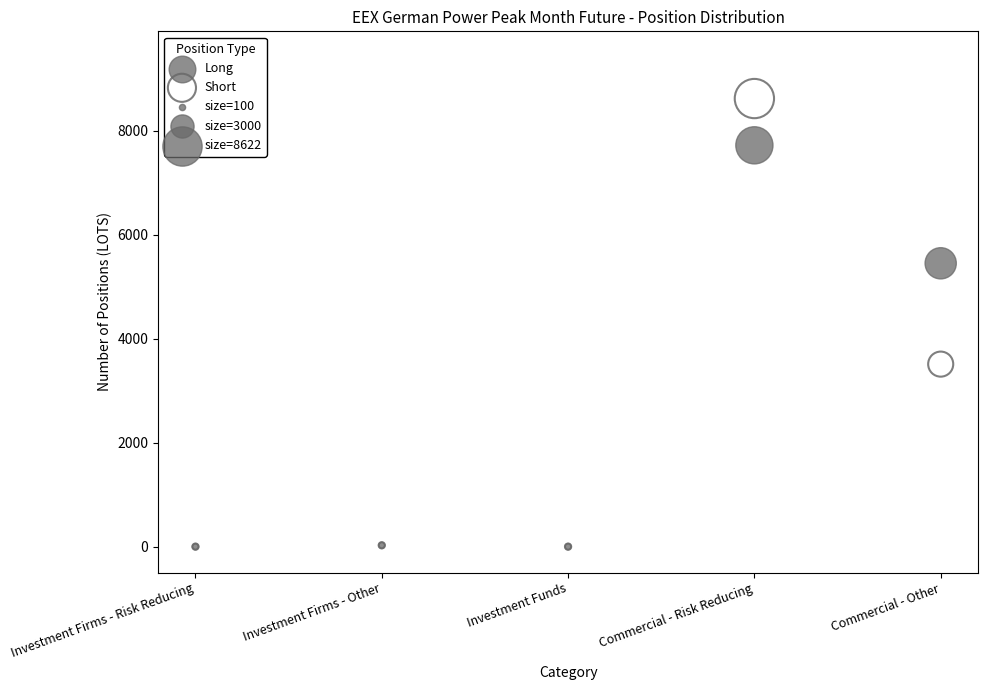

In the Short series, what Y value is closest to 4311?

3512